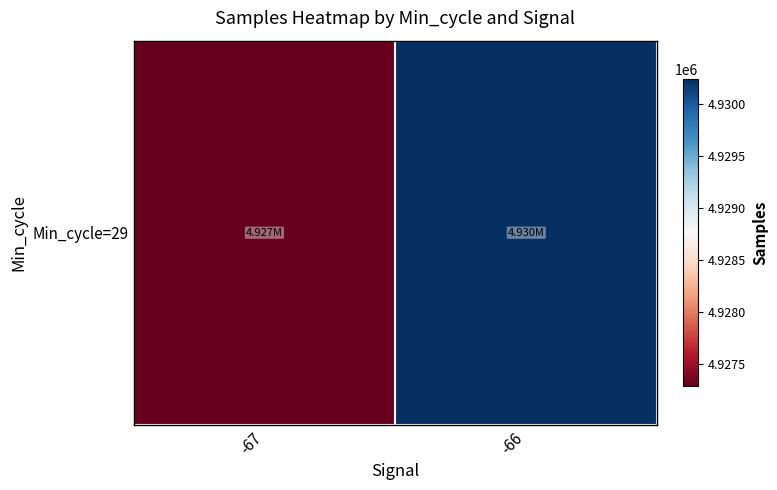

Reading left to right, list all the values displayed in this chart.

4927287.5	4930236.4